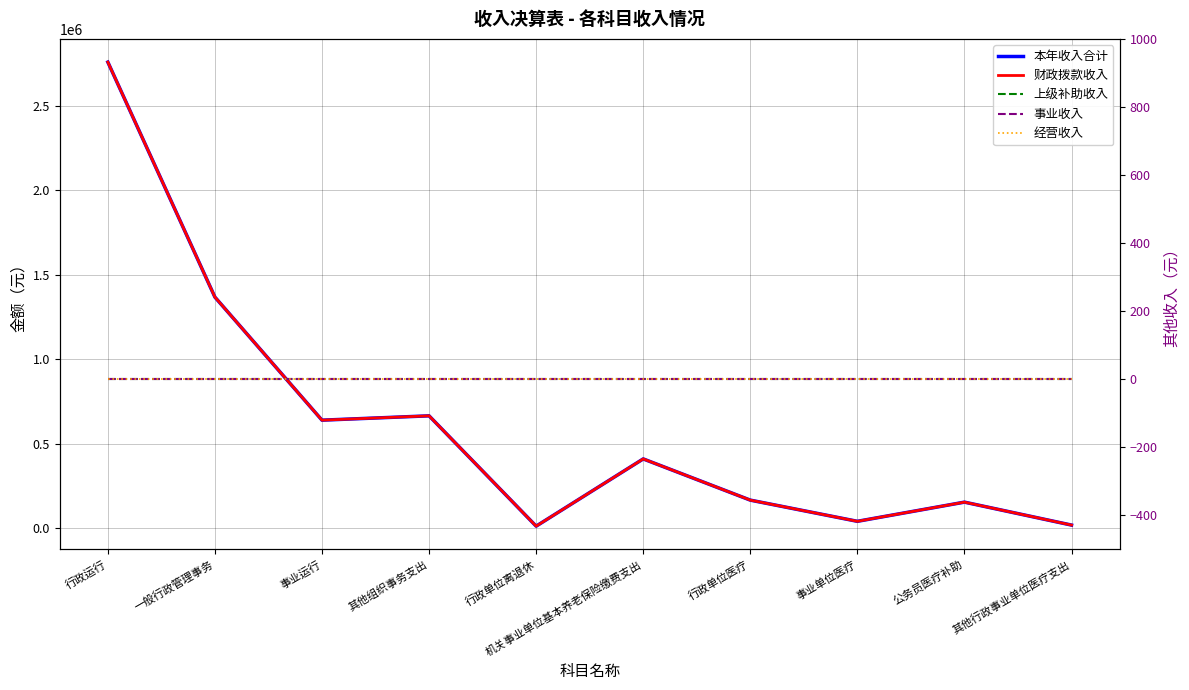

Reading right to left, transcribe all the data shown in this chart.

本年收入合计: 其他行政事业单位医疗支出=17304.5	公务员医疗补助=153257.9	事业单位医疗=39658.6	行政单位医疗=165206.5	机关事业单位基本养老保险缴费支出=409362.6	行政单位离退休=11000.0	其他组织事务支出=664601.8	事业运行=638905.1	一般行政管理事务=1367830.0	行政运行=2760196.3
财政拨款收入: 其他行政事业单位医疗支出=17304.5	公务员医疗补助=153257.9	事业单位医疗=39658.6	行政单位医疗=165206.5	机关事业单位基本养老保险缴费支出=409362.6	行政单位离退休=11000.0	其他组织事务支出=664601.8	事业运行=638905.1	一般行政管理事务=1367830.0	行政运行=2760196.3
上级补助收入: 其他行政事业单位医疗支出=0.0	公务员医疗补助=0.0	事业单位医疗=0.0	行政单位医疗=0.0	机关事业单位基本养老保险缴费支出=0.0	行政单位离退休=0.0	其他组织事务支出=0.0	事业运行=0.0	一般行政管理事务=0.0	行政运行=0.0
事业收入: 其他行政事业单位医疗支出=0.0	公务员医疗补助=0.0	事业单位医疗=0.0	行政单位医疗=0.0	机关事业单位基本养老保险缴费支出=0.0	行政单位离退休=0.0	其他组织事务支出=0.0	事业运行=0.0	一般行政管理事务=0.0	行政运行=0.0
经营收入: 其他行政事业单位医疗支出=0.0	公务员医疗补助=0.0	事业单位医疗=0.0	行政单位医疗=0.0	机关事业单位基本养老保险缴费支出=0.0	行政单位离退休=0.0	其他组织事务支出=0.0	事业运行=0.0	一般行政管理事务=0.0	行政运行=0.0